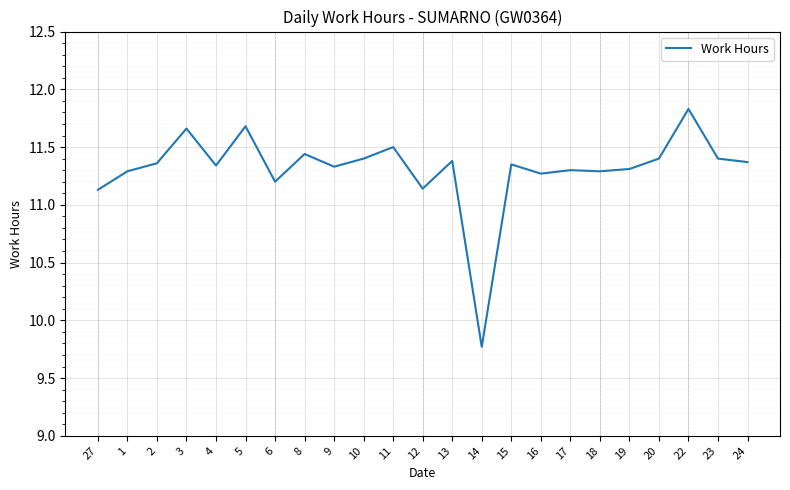

Between 14 and 4, which is larger?

4